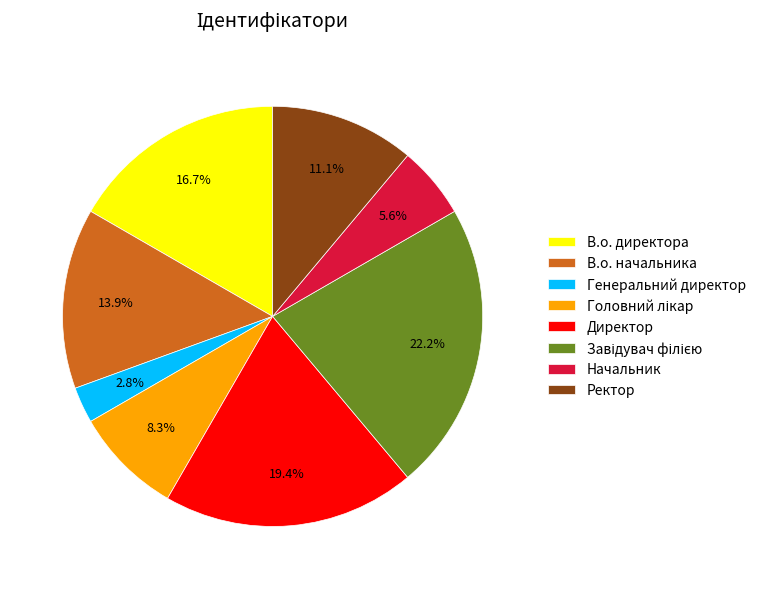

Between Ректор and В.о. директора, which is larger?

В.о. директора